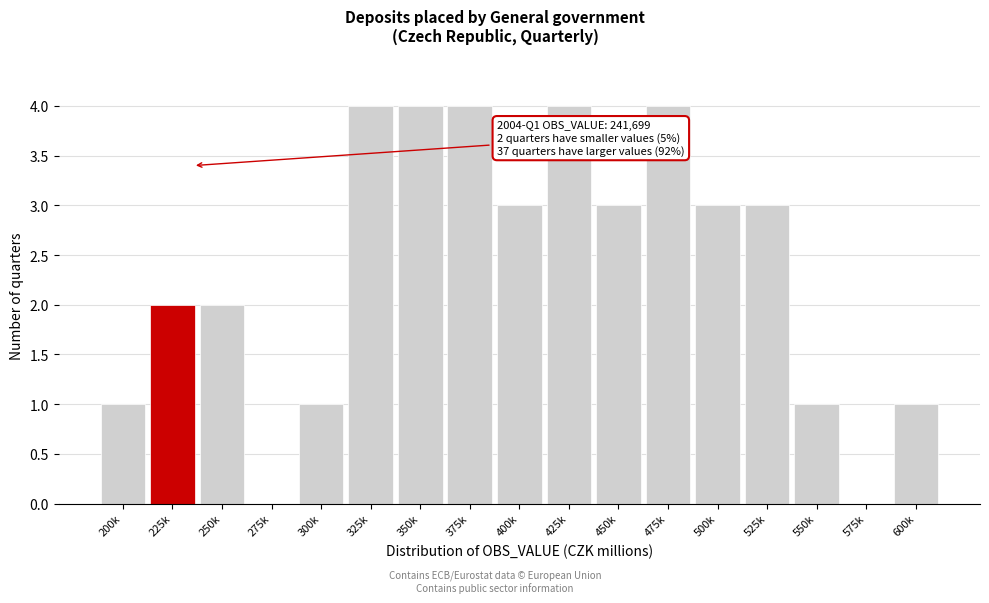

Reading left to right, transcribe all the data shown in this chart.

200k=1	225k=2	250k=2	275k=0	300k=1	325k=4	350k=4	375k=4	400k=3	425k=4	450k=3	475k=4	500k=3	525k=3	550k=1	575k=0	600k=1